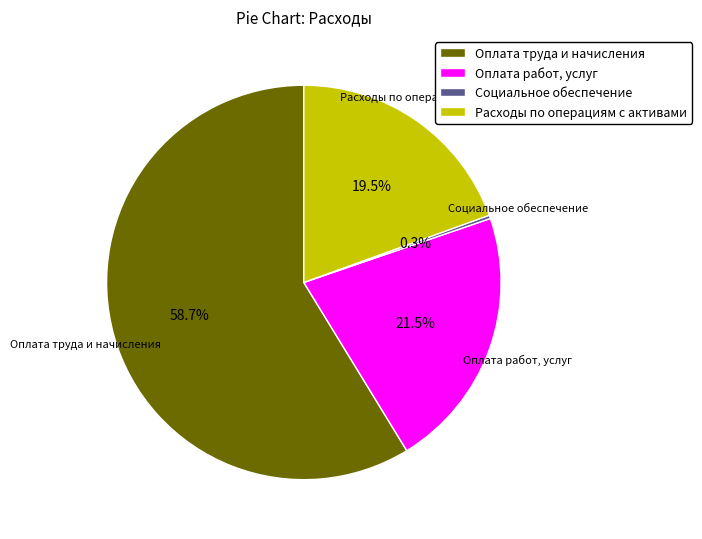

What is the total percentage of Расходы по операциям с активами and Оплата работ, услуг?

41.0%